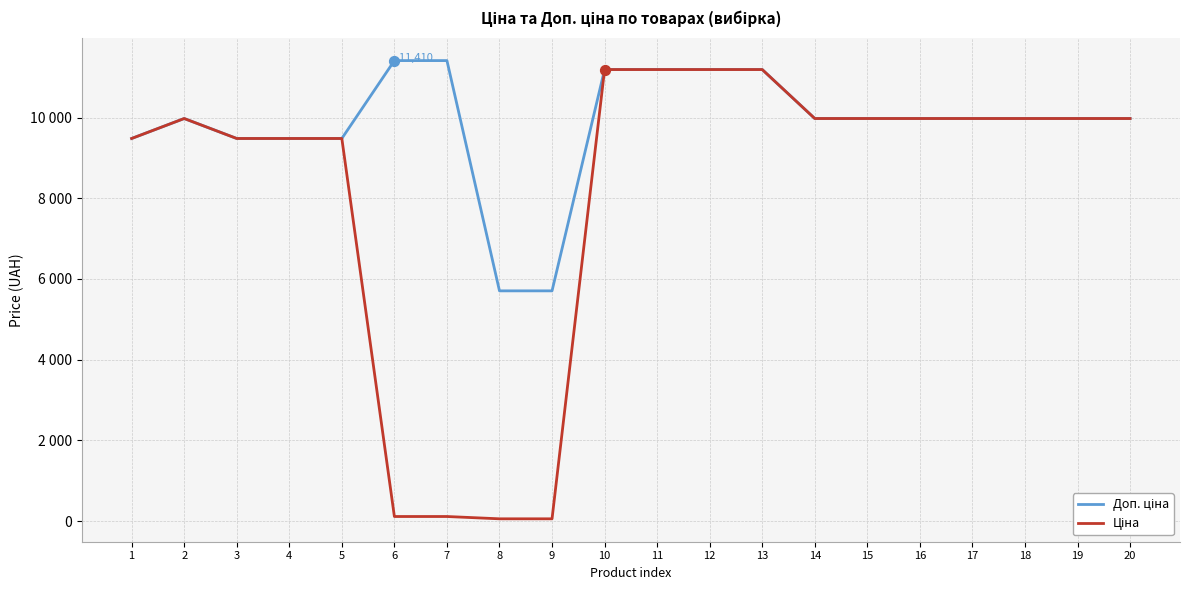

At how many categories does at least one series exceed 6094?

18